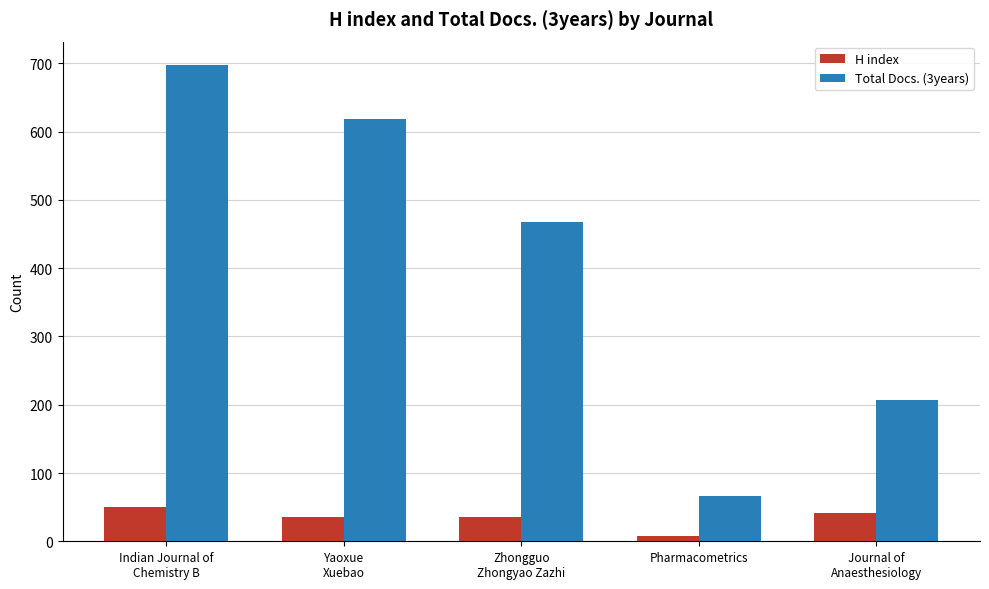

What is the difference between the second highest and second lowest values in the H index series?

6